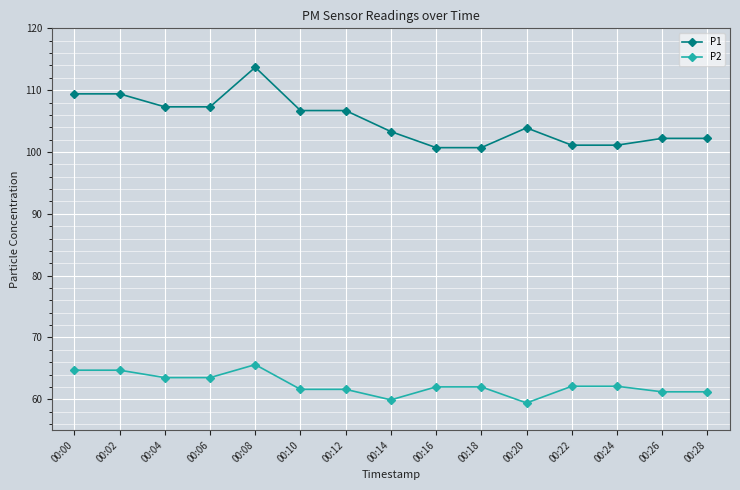

At 00:28, list the series in order from largest to smallest.

P1, P2